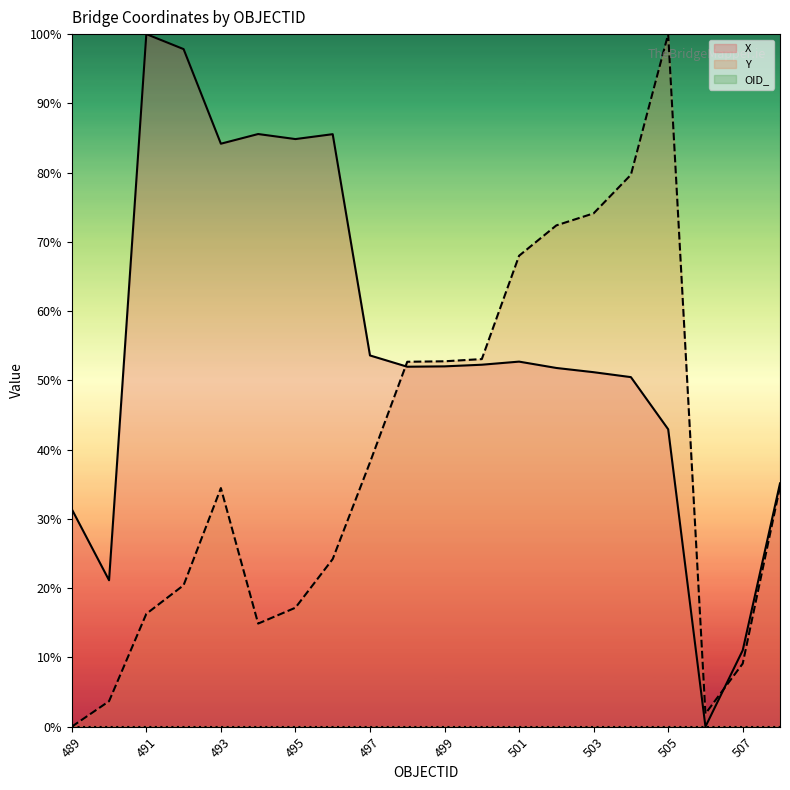

Reading right to left, what are all the values shown in this chart?

X: 508=35.1	507=11.0	506=0.0	505=42.9	504=50.5	503=51.2	502=51.8	501=52.7	500=52.3	499=52.0	498=52.0	497=53.6	496=85.6	495=84.8	494=85.6	493=84.2	492=97.8	491=100.0	490=21.1	489=31.4
Y: 508=34.7	507=9.1	506=1.9	505=100.0	504=79.7	503=74.1	502=72.4	501=68.0	500=53.1	499=52.8	498=52.7	497=38.2	496=24.2	495=17.2	494=14.9	493=34.5	492=20.4	491=16.3	490=3.7	489=0.0